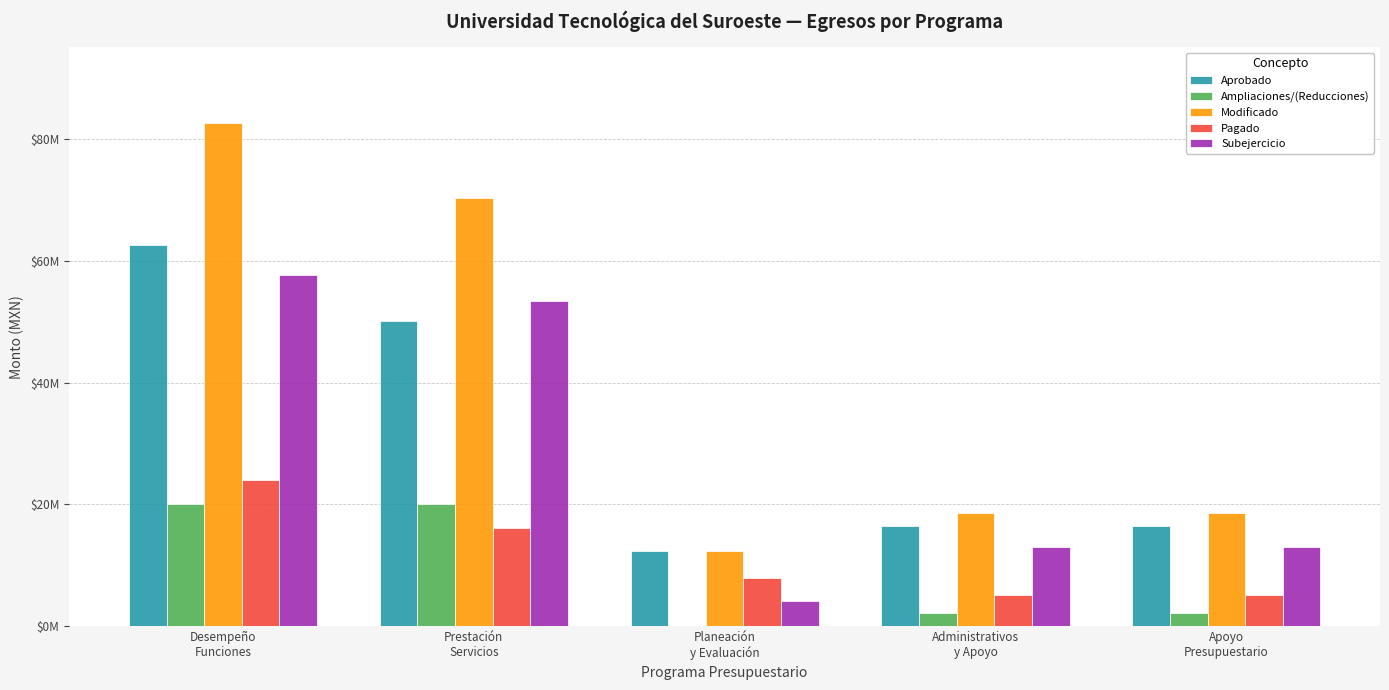

What is the sum of the Subejercicio values at Planeación
y Evaluación and Apoyo
Presupuestario?

17141950.6